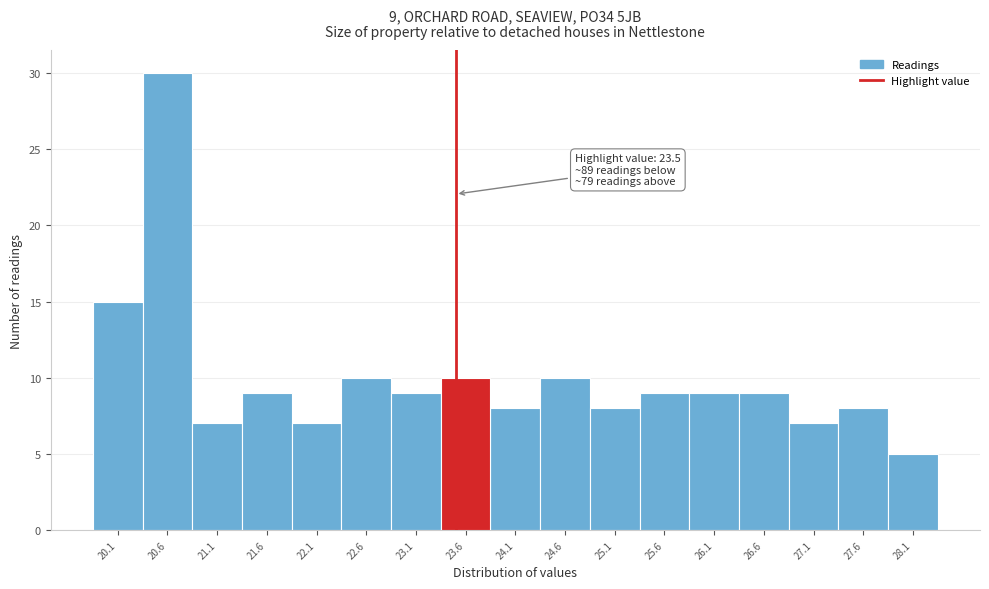

Which range on the x-axis has the tallest bar?

20.35 to 20.85